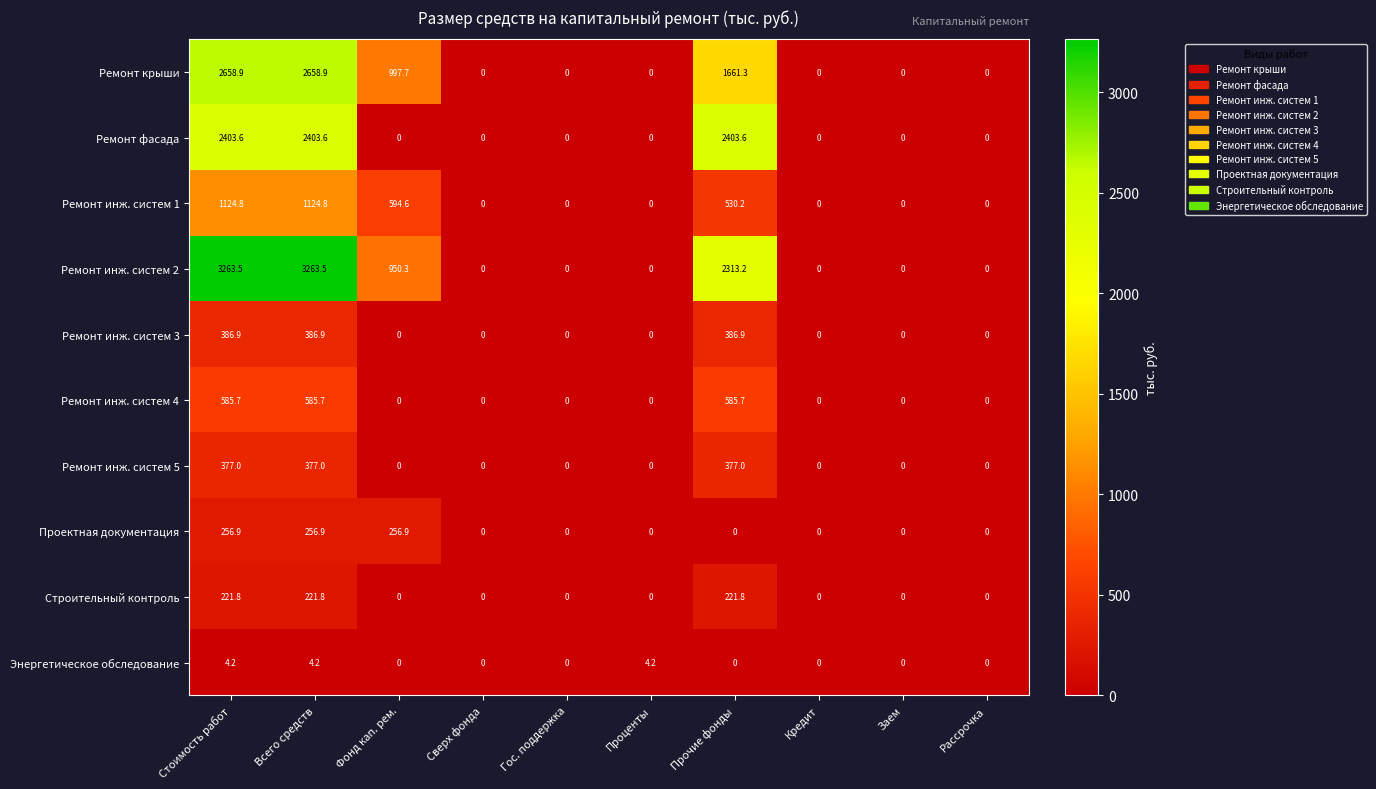

Which series has the largest total across all categories?

Ремонт инж. систем 2